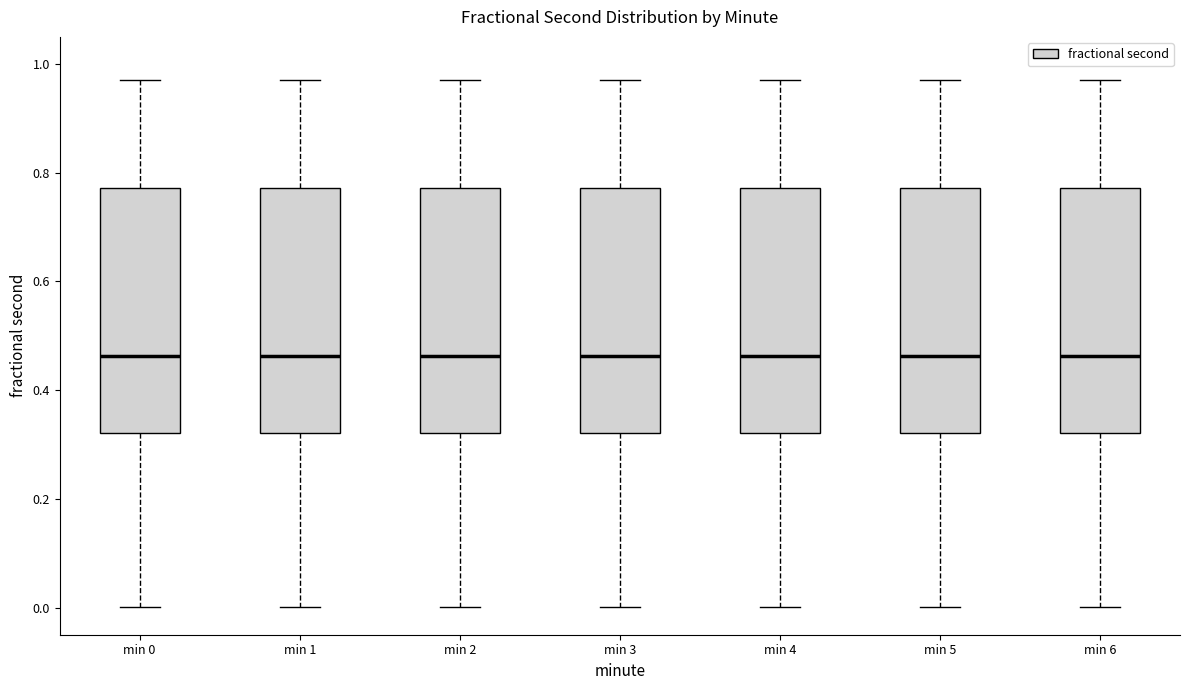

Reading left to right, read every box against the y-axis: the position of its median line, the range the box covers, and the ends of its whiskers. The values are not printed on the chart, so give them approximately, as read against the axis.

min 0: median 0.46, box 0.32 to 0.78, whiskers 0.00 to 0.96
min 1: median 0.46, box 0.32 to 0.78, whiskers 0.00 to 0.96
min 2: median 0.46, box 0.32 to 0.78, whiskers 0.00 to 0.96
min 3: median 0.46, box 0.32 to 0.78, whiskers 0.00 to 0.96
min 4: median 0.46, box 0.32 to 0.78, whiskers 0.00 to 0.96
min 5: median 0.46, box 0.32 to 0.78, whiskers 0.00 to 0.96
min 6: median 0.46, box 0.32 to 0.78, whiskers 0.00 to 0.96